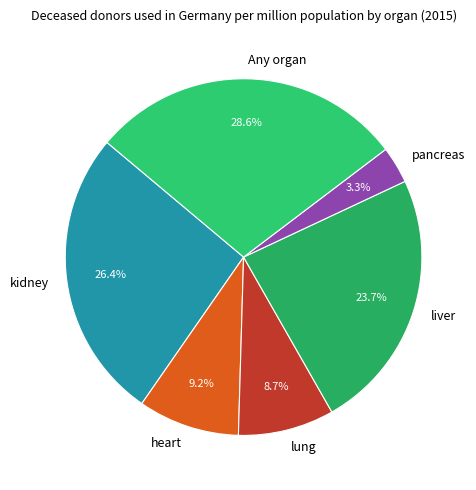

What is the smallest slice in the pie chart?

pancreas